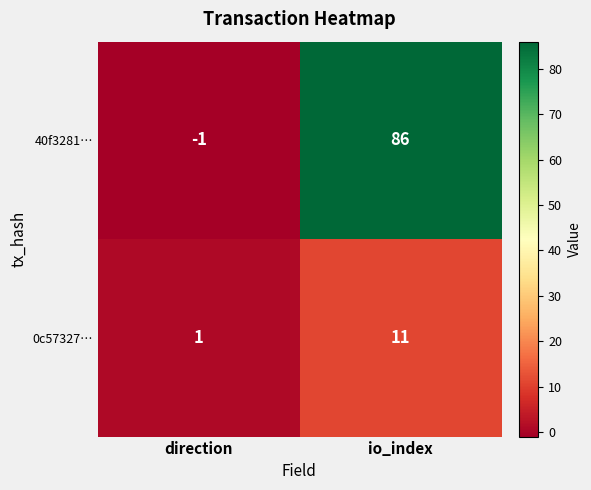

How many categories are shown in the chart?

2